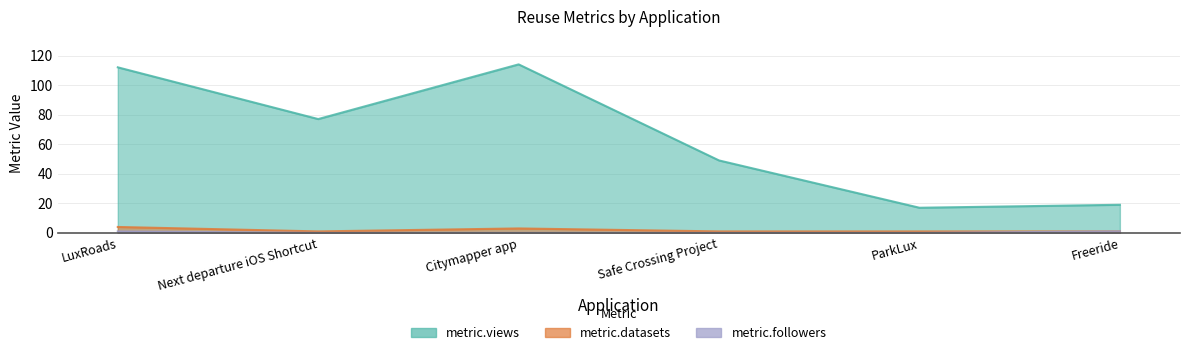

What position from the right is Safe Crossing Project?

3